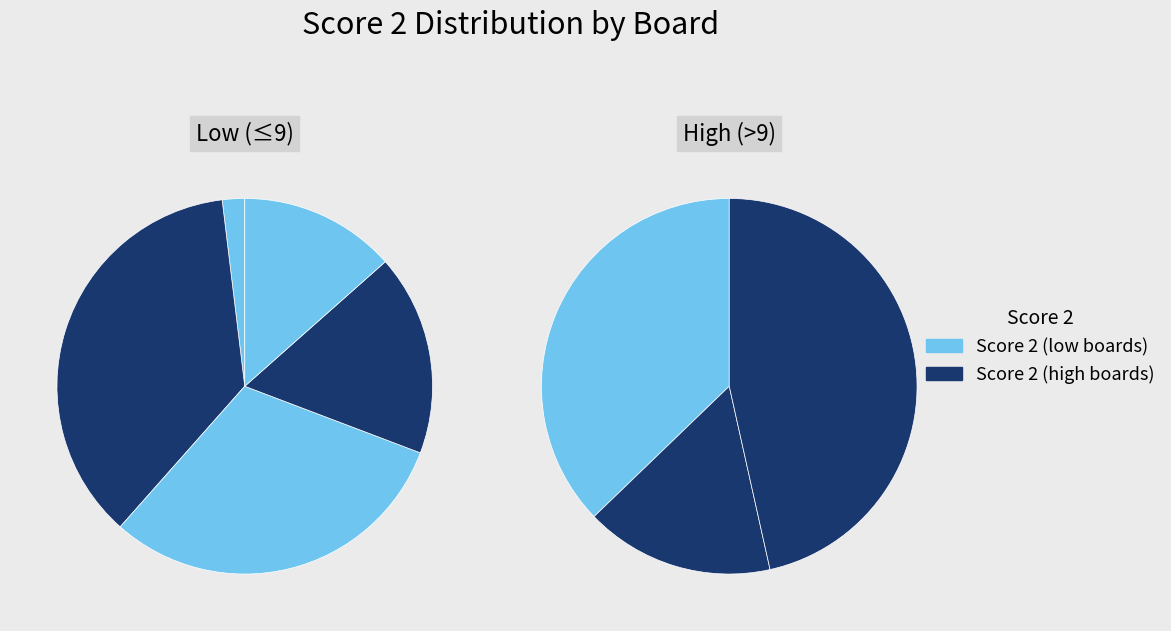

What is the smallest slice in the pie chart?

4